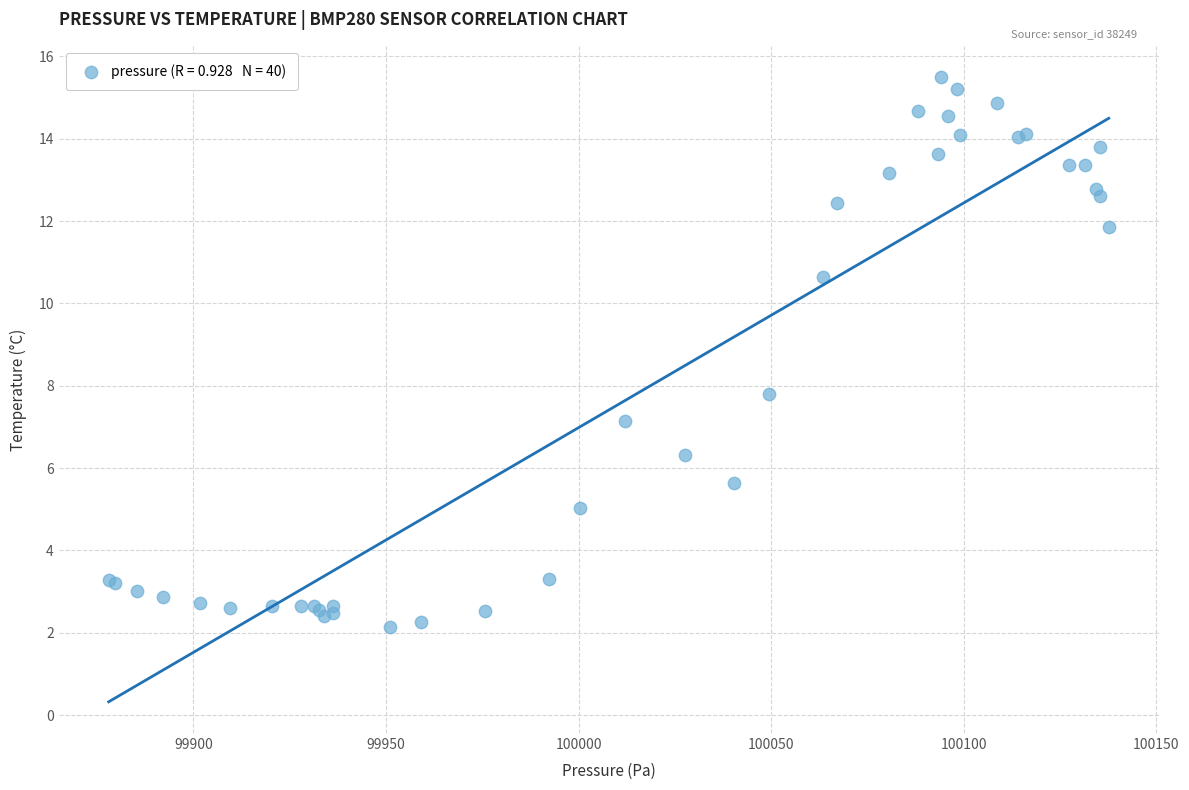

What Y value in the scatter plot is closest to 8?

7.8